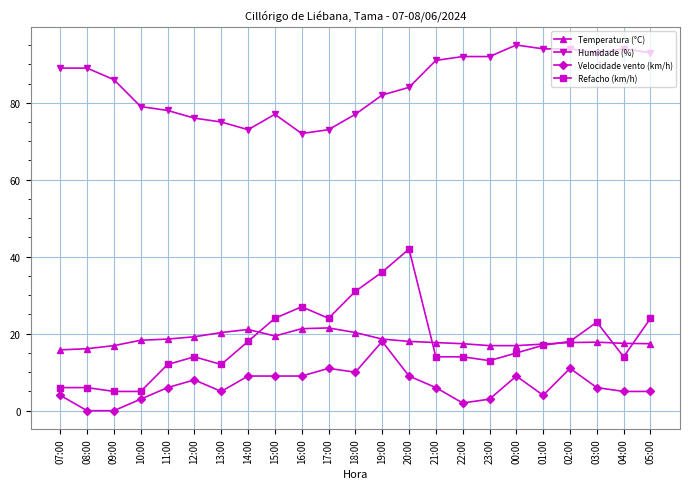

True or false: Velocidade vento (km/h) has more than 1 points higher than both neighbors.

True